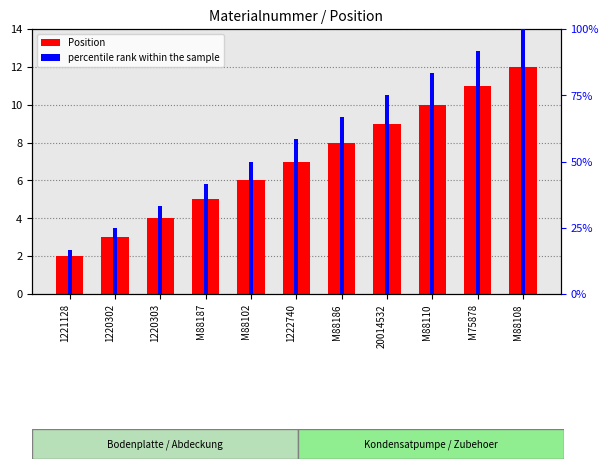

Is the value of Position at 1222740 greater than the value of percentile rank within the sample at 1220303?

No